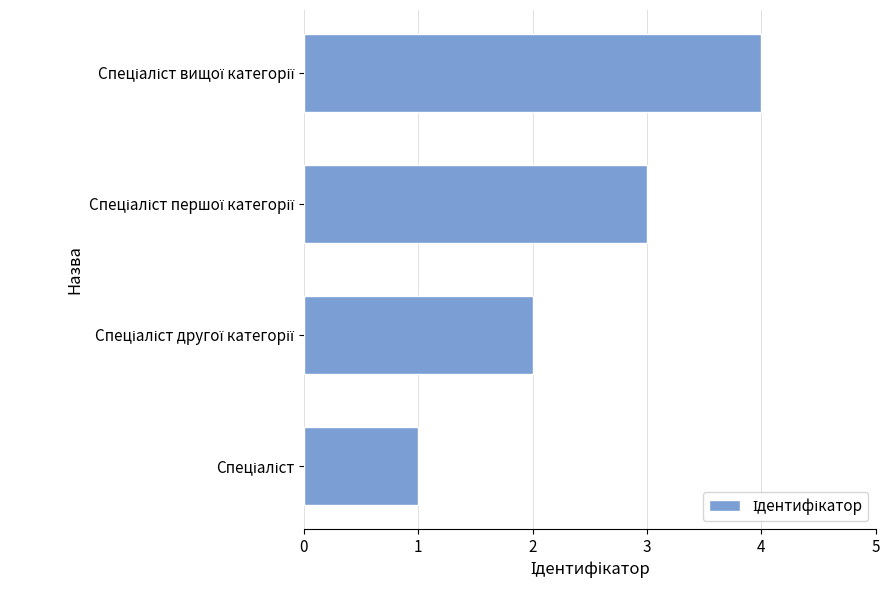

What is the difference between the maximum and minimum values?

3